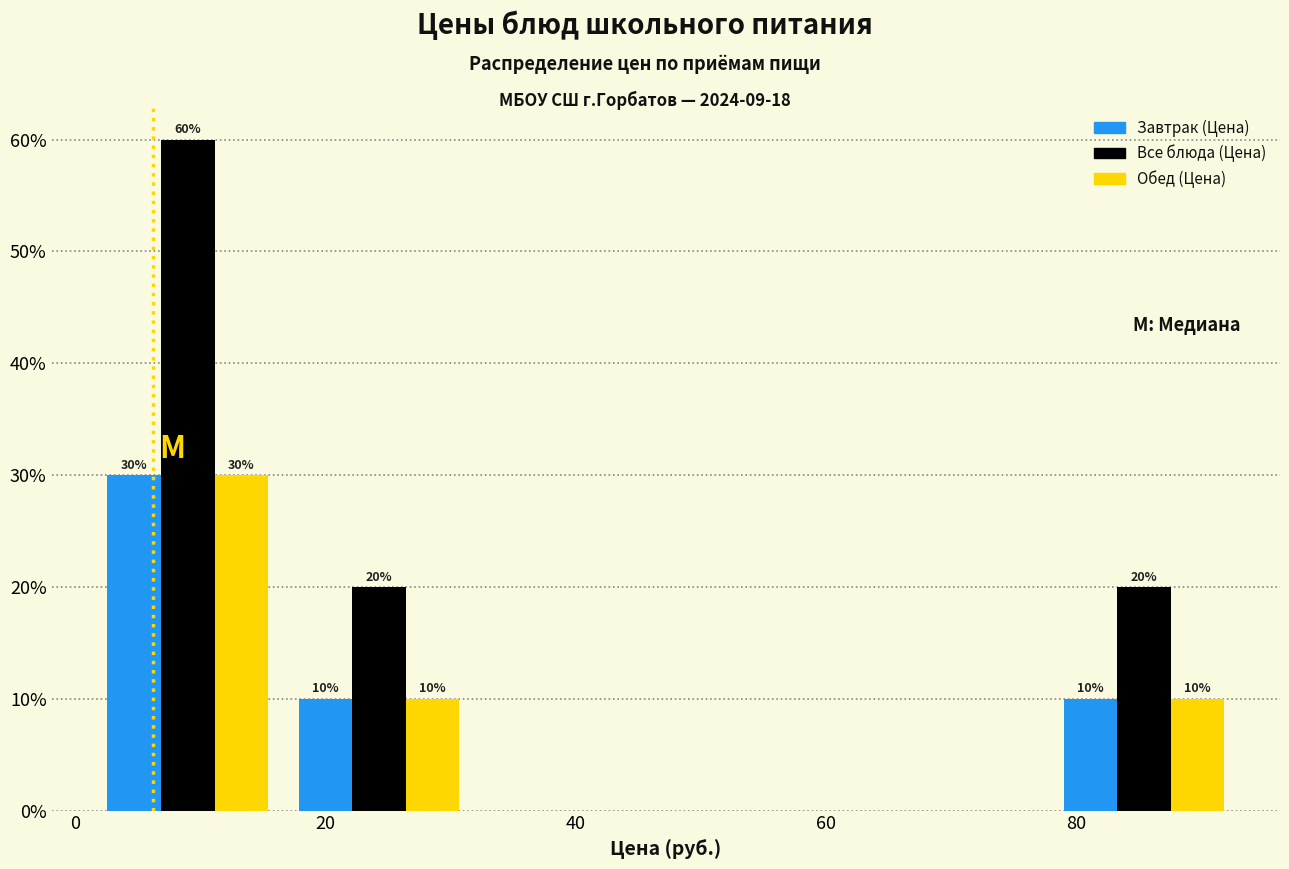

In the Обед (Цена) series, which range on the x-axis has the tallest bar?

2 to 16